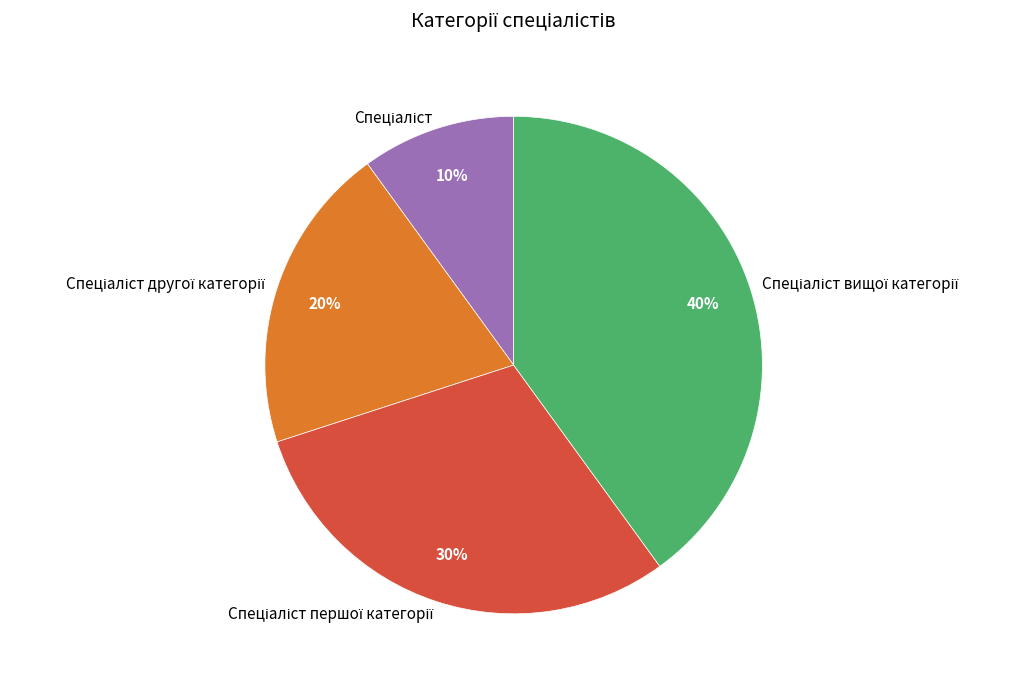

Is there a majority slice in this chart?

No